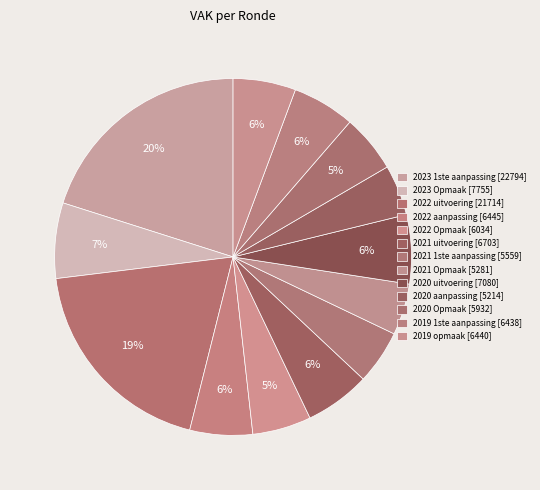

To the nearest percent, what portion does 2019 1ste aanpassing represent?

6%